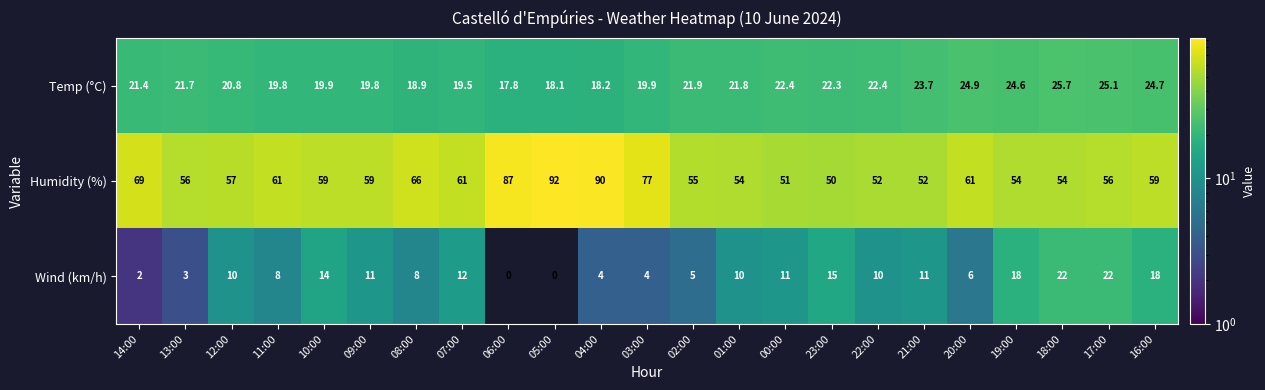

At which category is the sum across all series the highest?

04:00